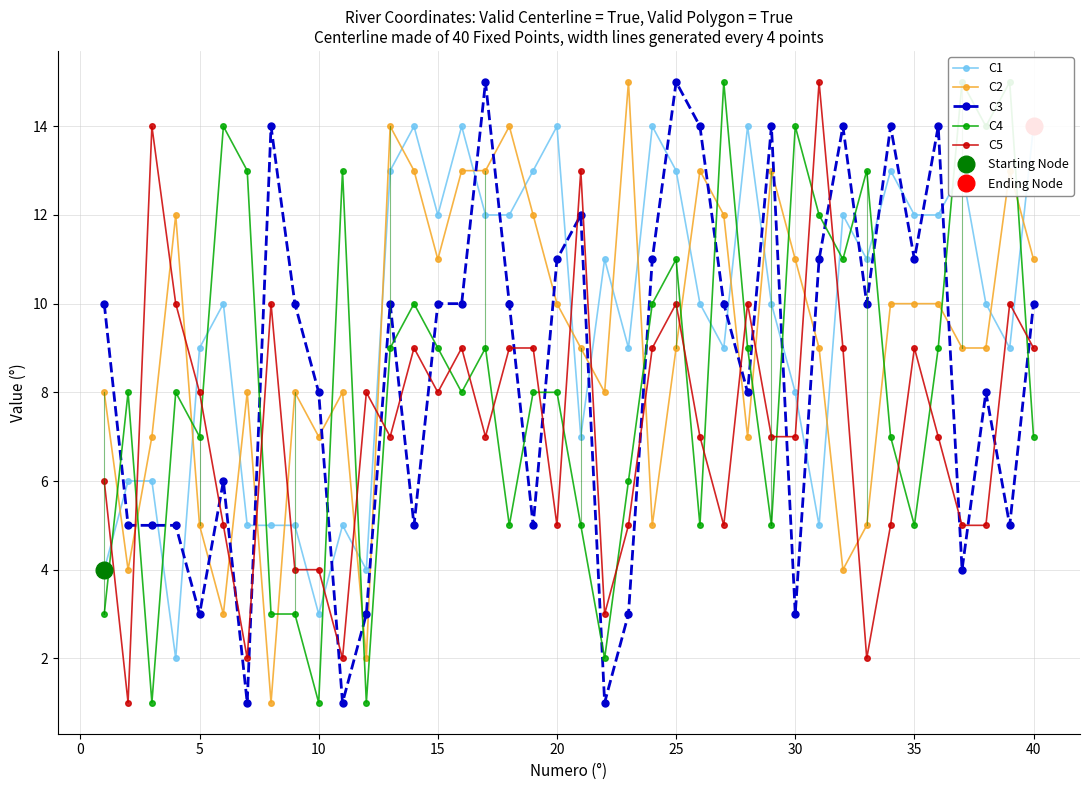

After their last crossing, which series has the higher values: C2 or C3?

C2